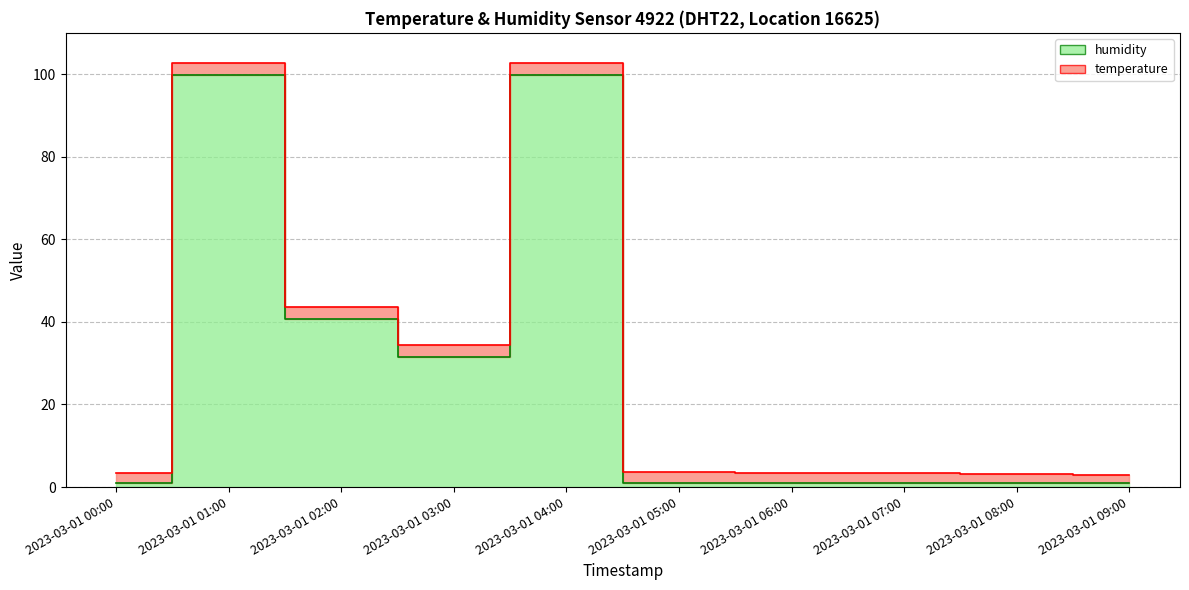

Reading right to left, extract all data points from this chart.

2023-03-01 09:00=1.0	2023-03-01 08:00=1.0	2023-03-01 07:00=1.0	2023-03-01 06:00=1.0	2023-03-01 05:00=1.0	2023-03-01 04:00=99.9	2023-03-01 03:00=31.5	2023-03-01 02:00=40.6	2023-03-01 01:00=99.9	2023-03-01 00:00=1.0